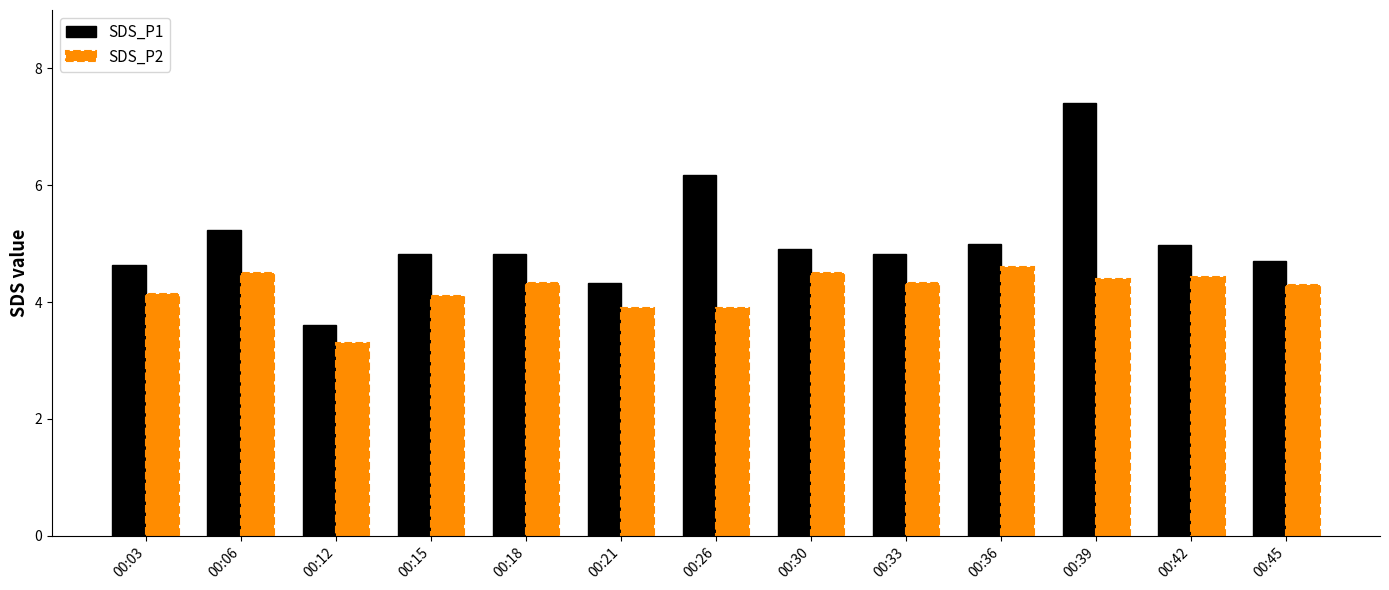

Rank the series by their maximum value, from highest to lowest.

SDS_P1, SDS_P2